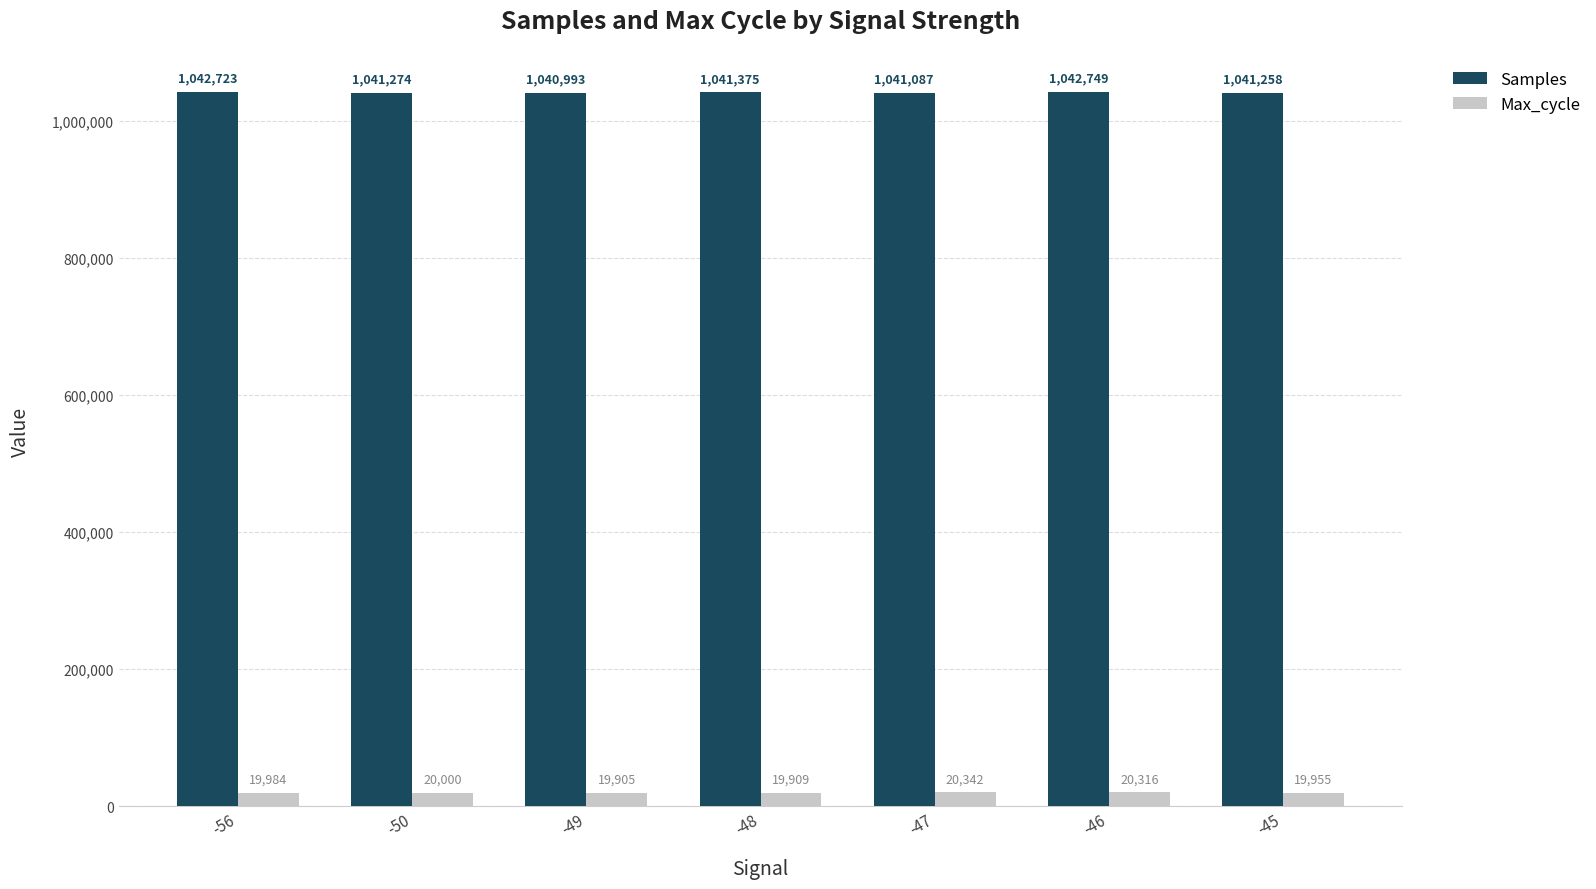

How many series are shown in this chart?

2